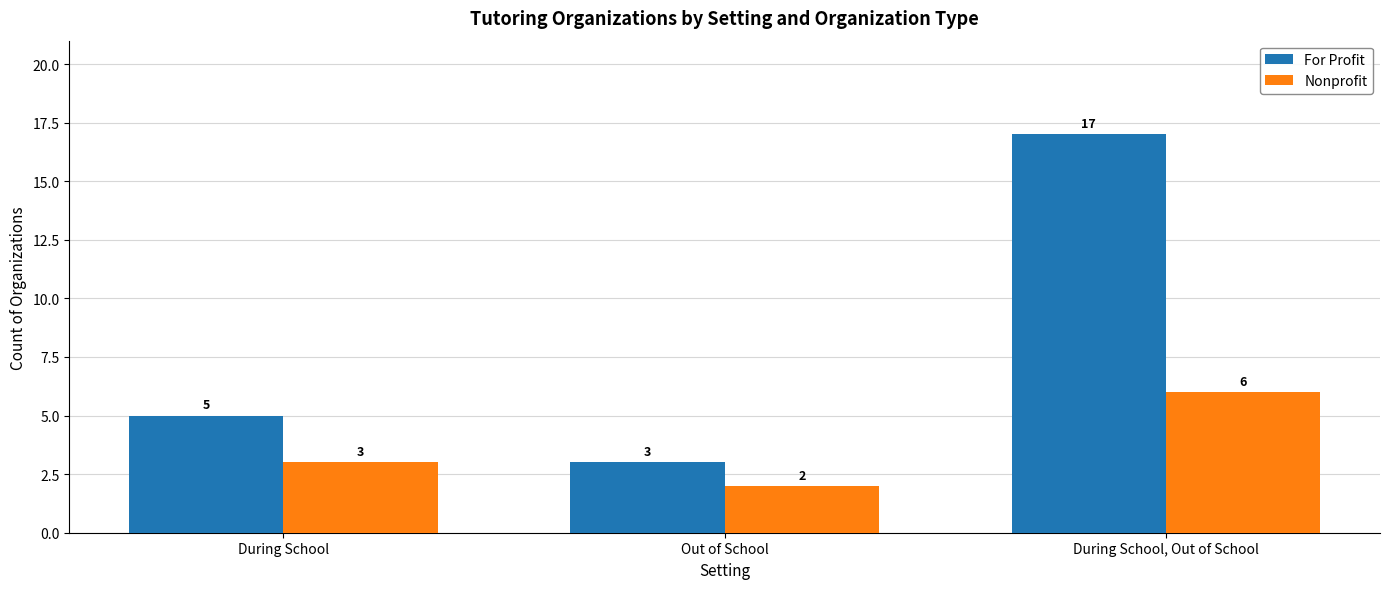

Reading right to left, list all the values displayed in this chart.

For Profit: 17	3	5
Nonprofit: 6	2	3